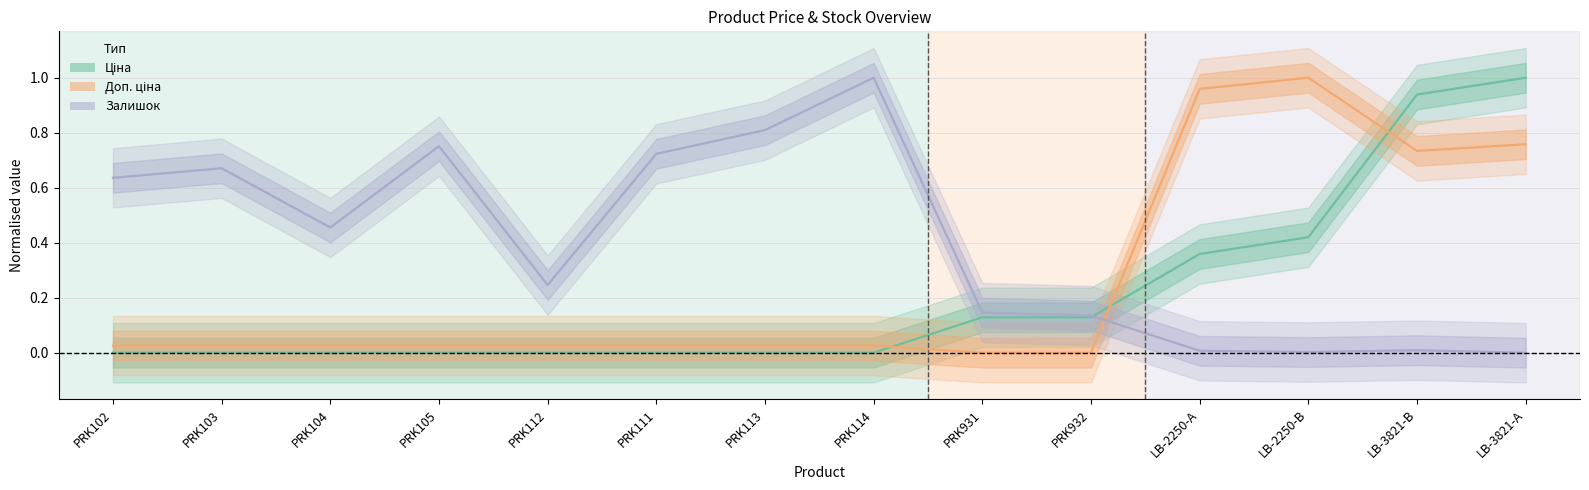

Which series has the widest spread of values?

Доп. ціна